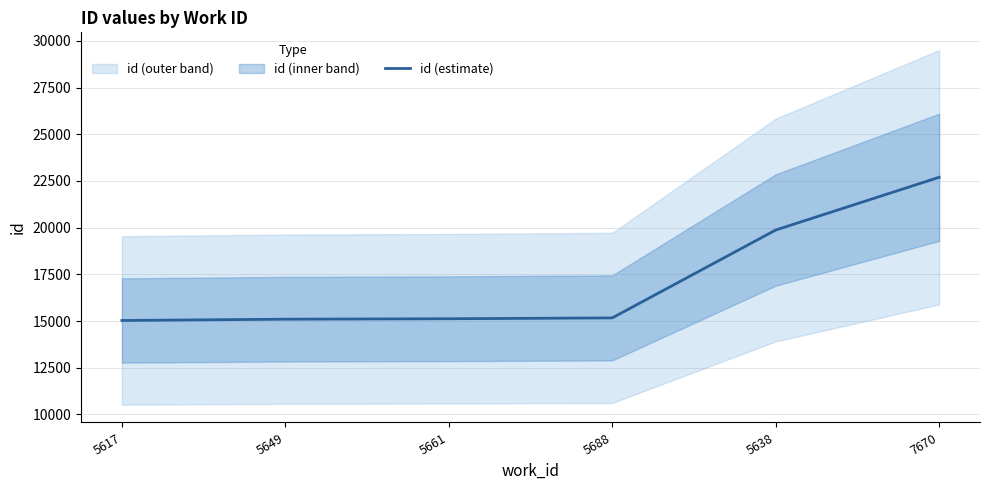

List the labels in order of value, largest first.

7670, 5638, 5688, 5661, 5649, 5617